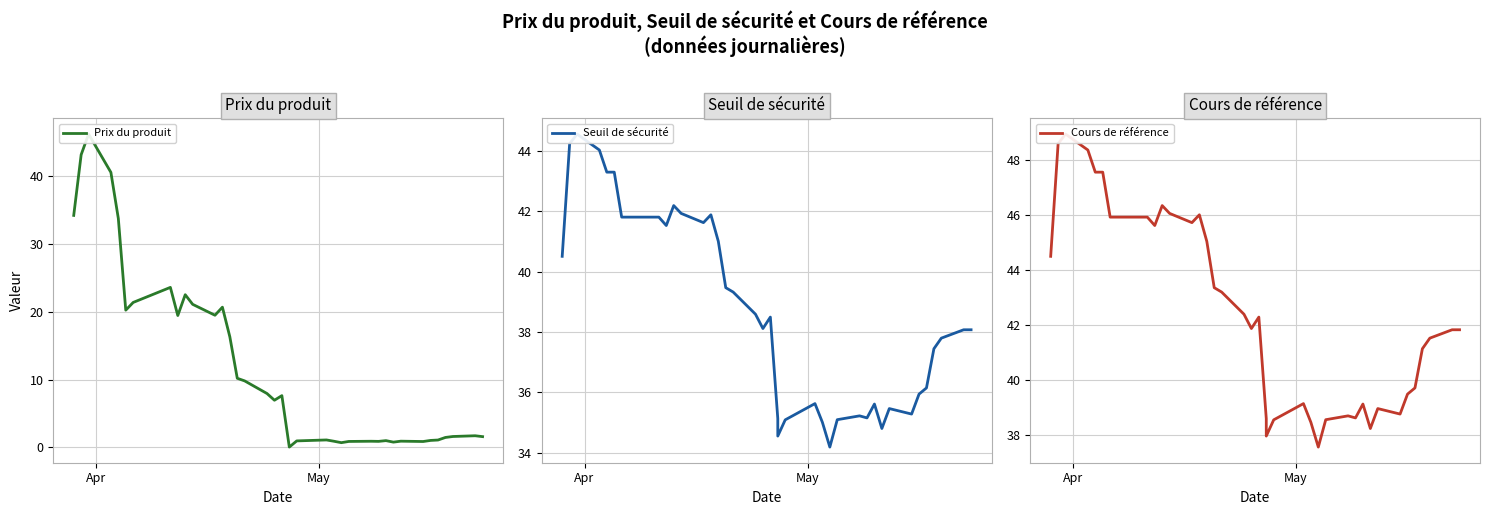

What is the difference between the maximum and minimum values in the Cours de référence series?

11.4